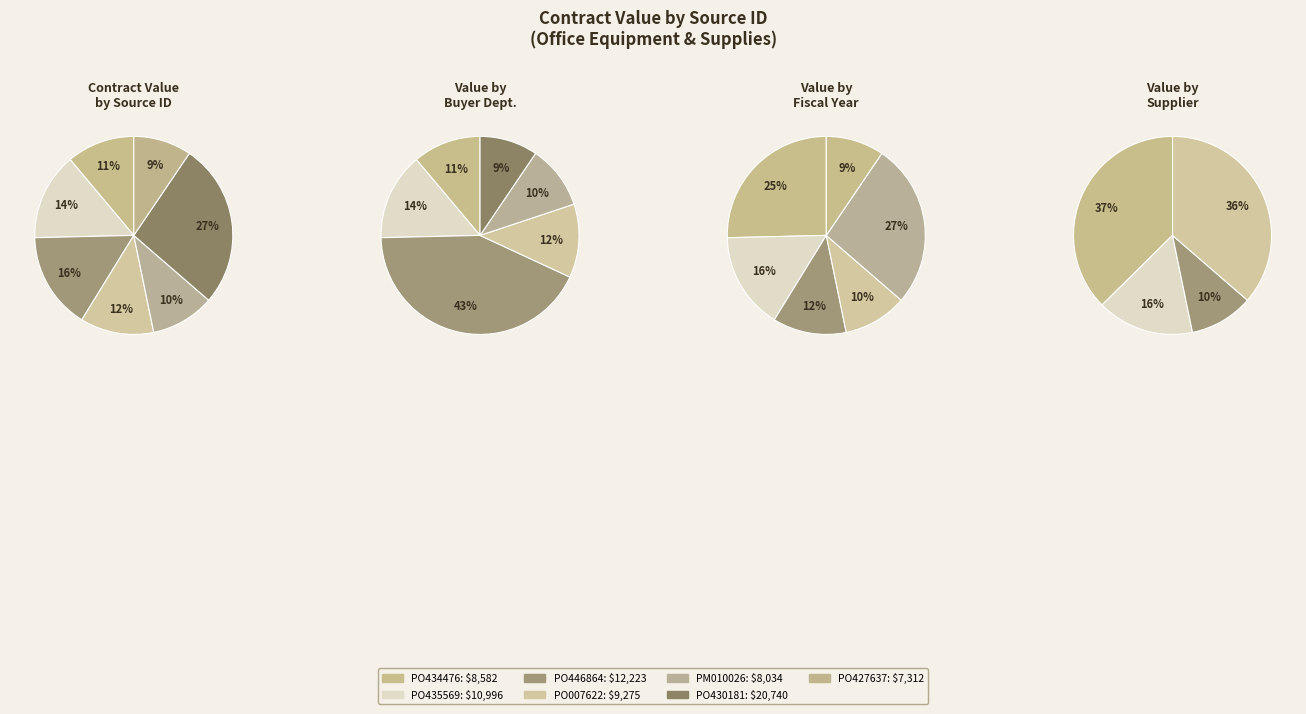

What is the change in value from PO435569 to PO007622?

-1721.1